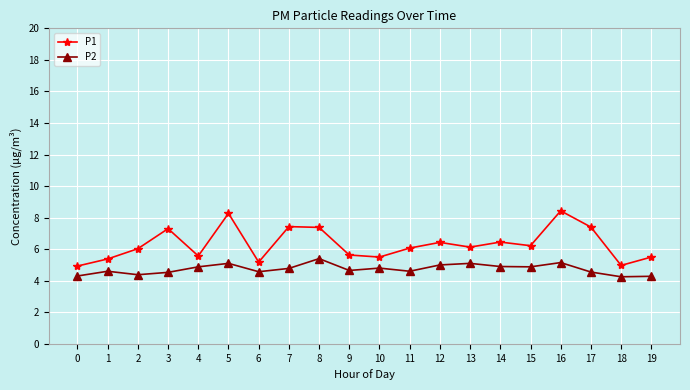

Which series has the largest range (max minus min)?

P1